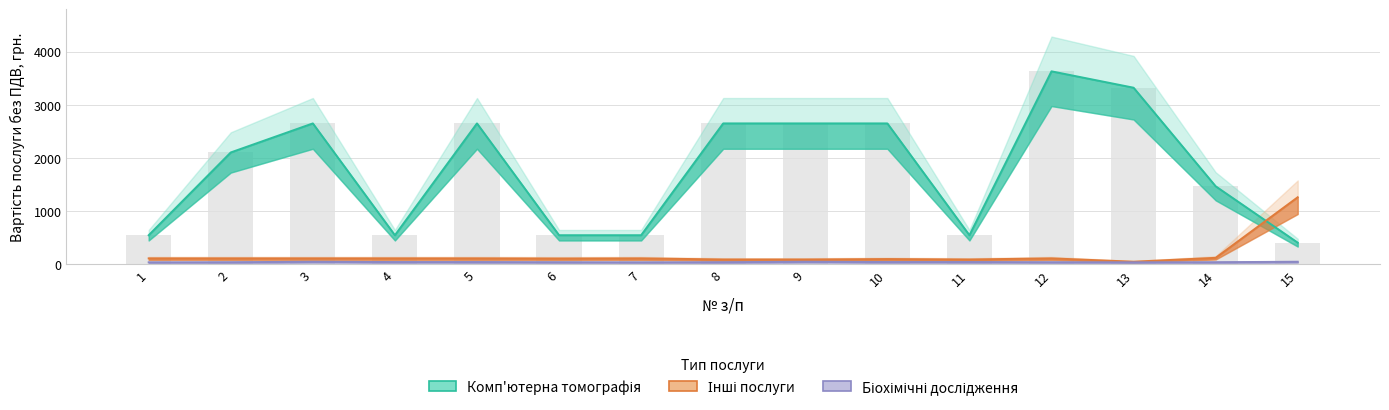

Reading left to right, transcribe all the data shown in this chart.

Комп'ютерна томографія: 1=548	2=2104	3=2650	4=548	5=2650	6=548	7=548	8=2650	9=2650	10=2650	11=548	12=3629	13=3321	14=1468	15=408
Інші послуги: 1=113	2=113	3=113	4=113	5=113	6=110	7=113	8=92	9=92	10=100	11=92	12=113	13=50	14=123	15=1262
Біохімічні дослідження: 1=39	2=41	3=49	4=44	5=44	6=41	7=39	8=41	9=49	10=44	11=44	12=41	13=39	14=41	15=49